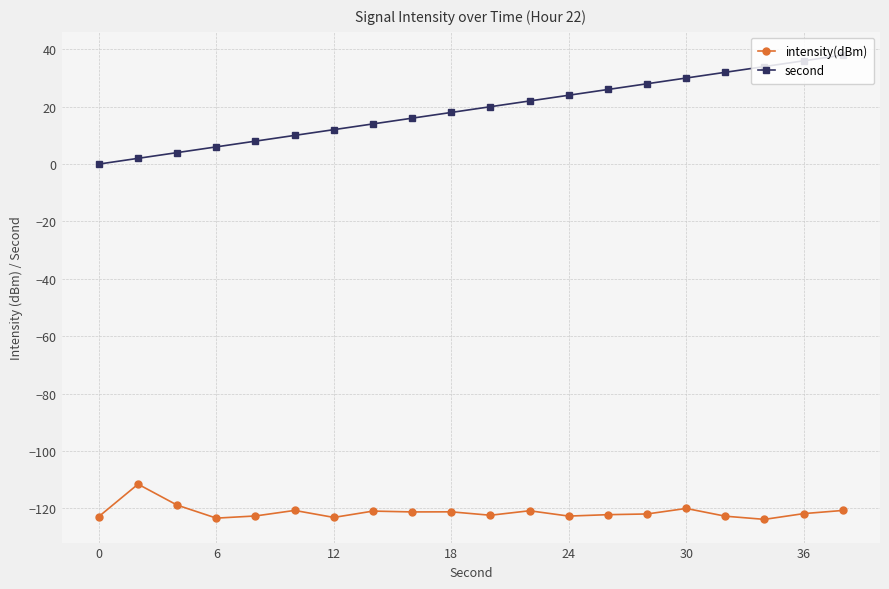

True or false: second and intensity(dBm) cross at least once.

False